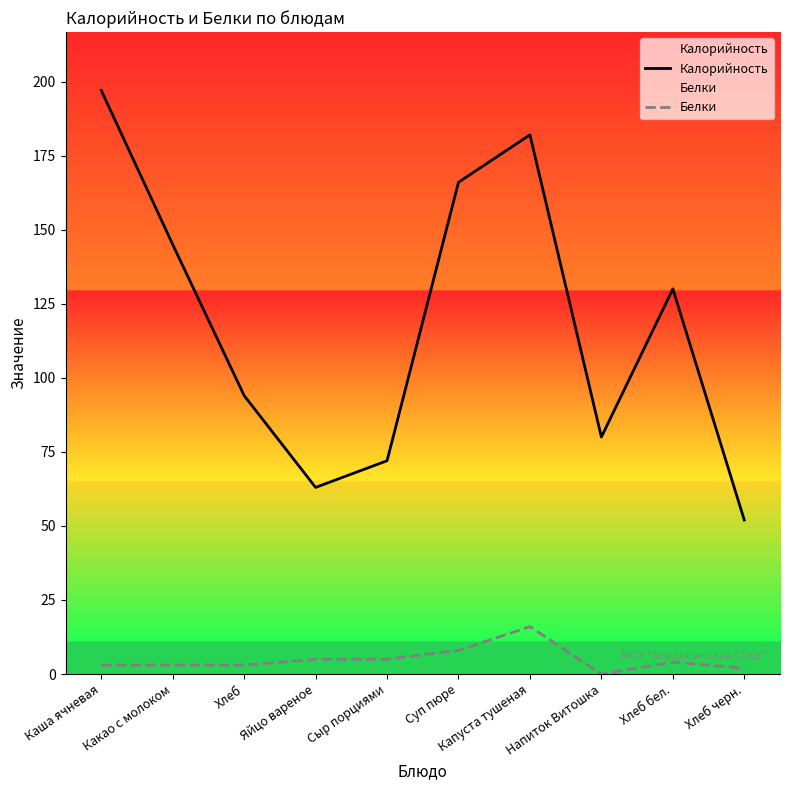

What is the greatest value displayed?

197